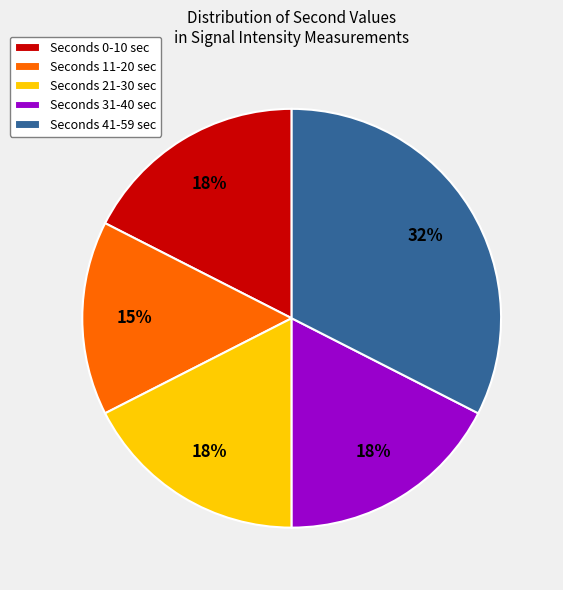

To the nearest percent, what is the difference between the largest and smallest slice percentages?

17%